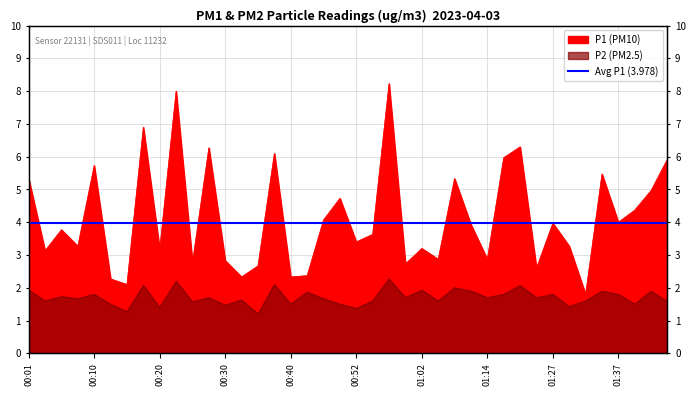

Rank the series by their average value, from highest to lowest.

P1, P2